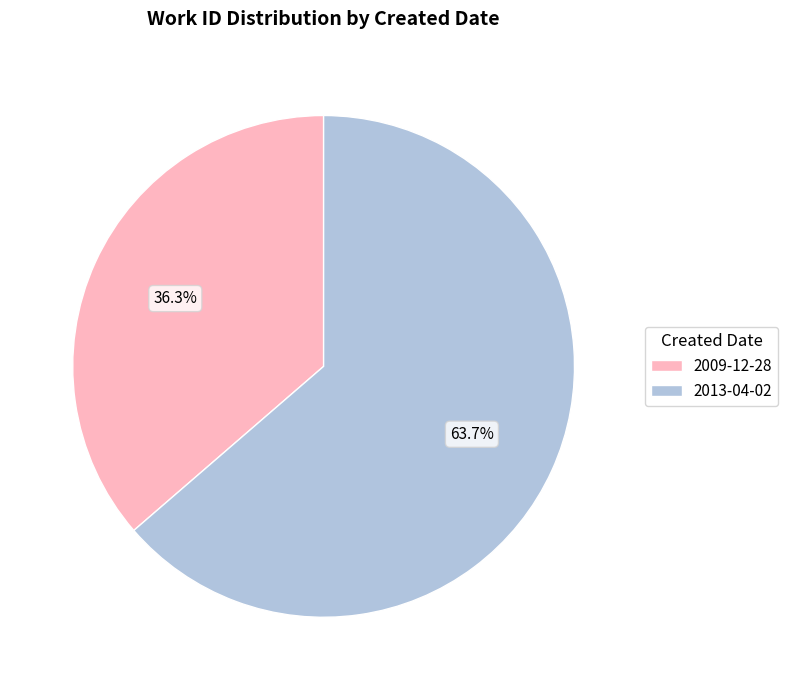

To the nearest percent, what portion does 2013-04-02 represent?

64%